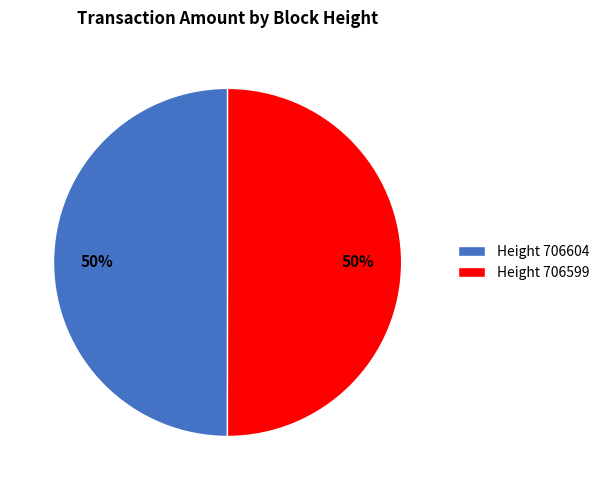

To the nearest percent, what portion does Height 706599 represent?

50%